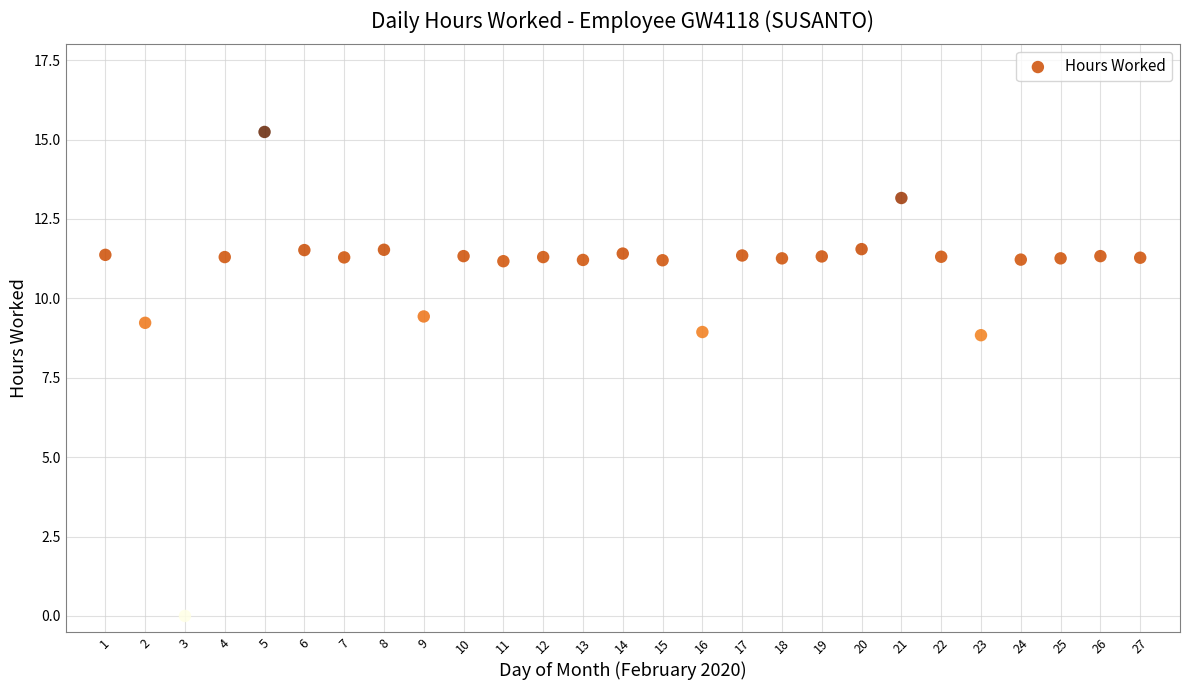

What is the range of X values (max minus min)?

26.0